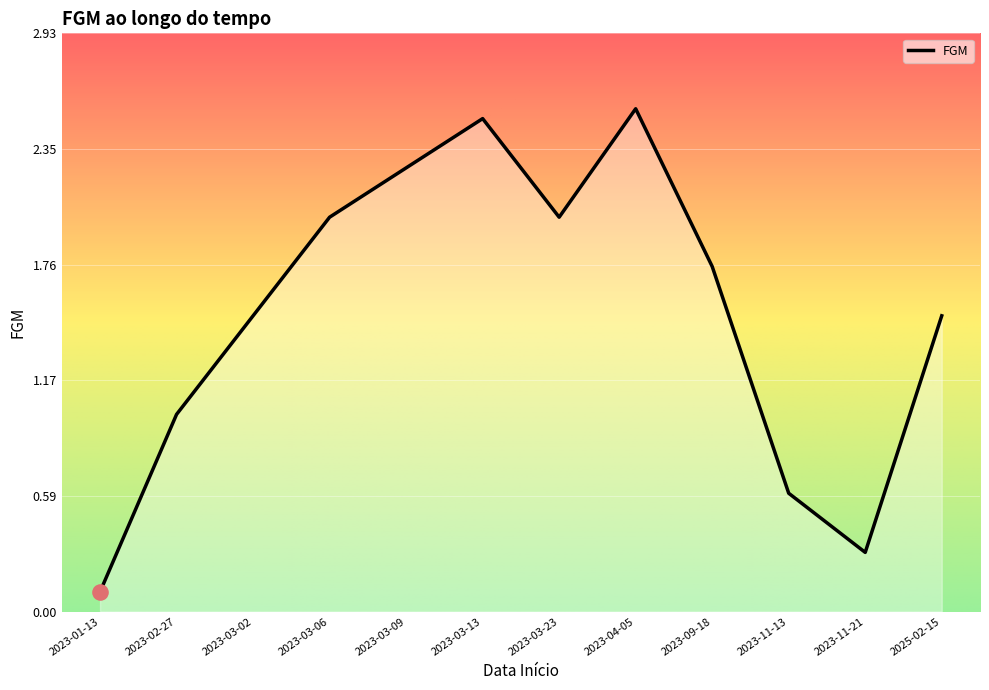

Between 2023-03-23 and 2023-03-13, which is larger?

2023-03-13